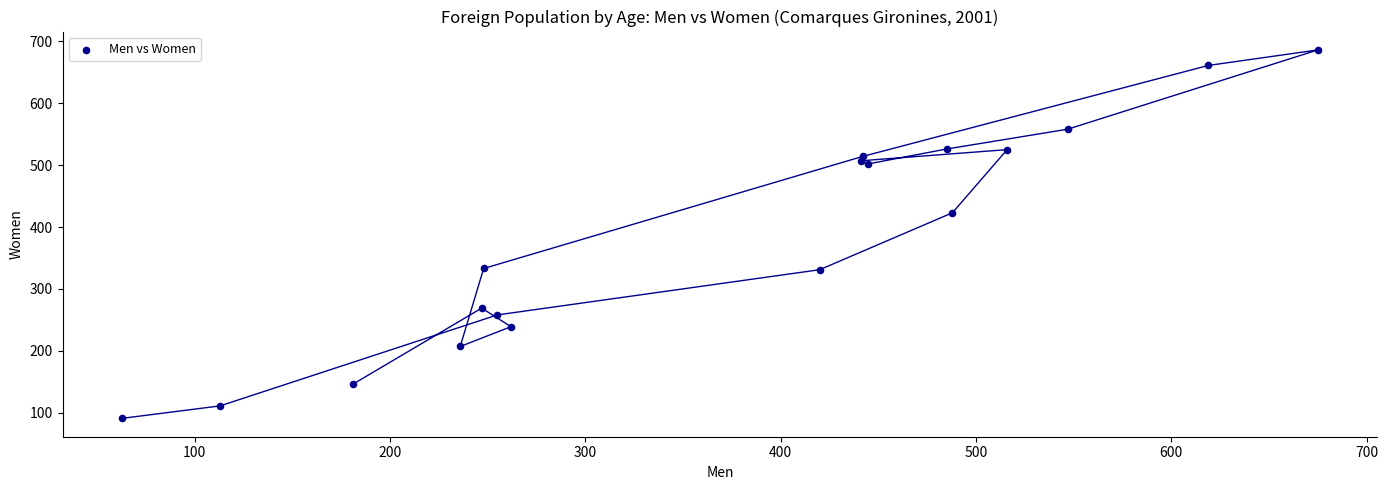

What Y value in the scatter plot is closest to 388?

423